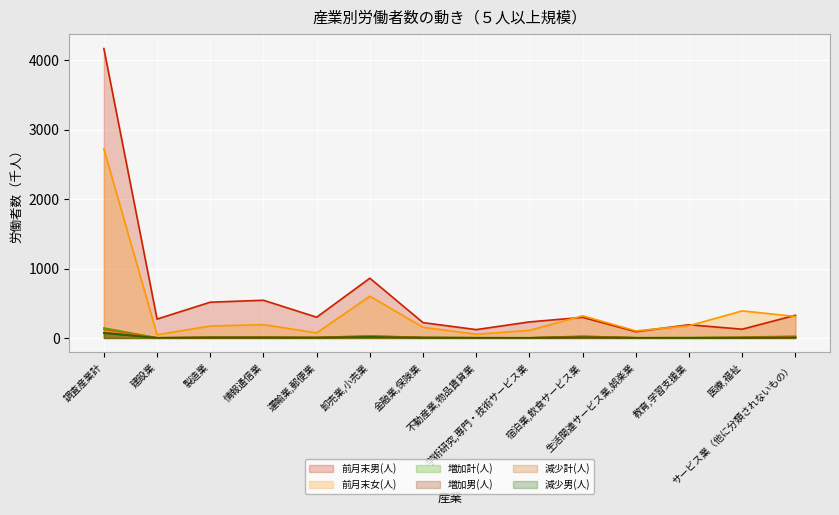

Is it true that 増加男(人) equals 76.5 at 調査産業計?

True